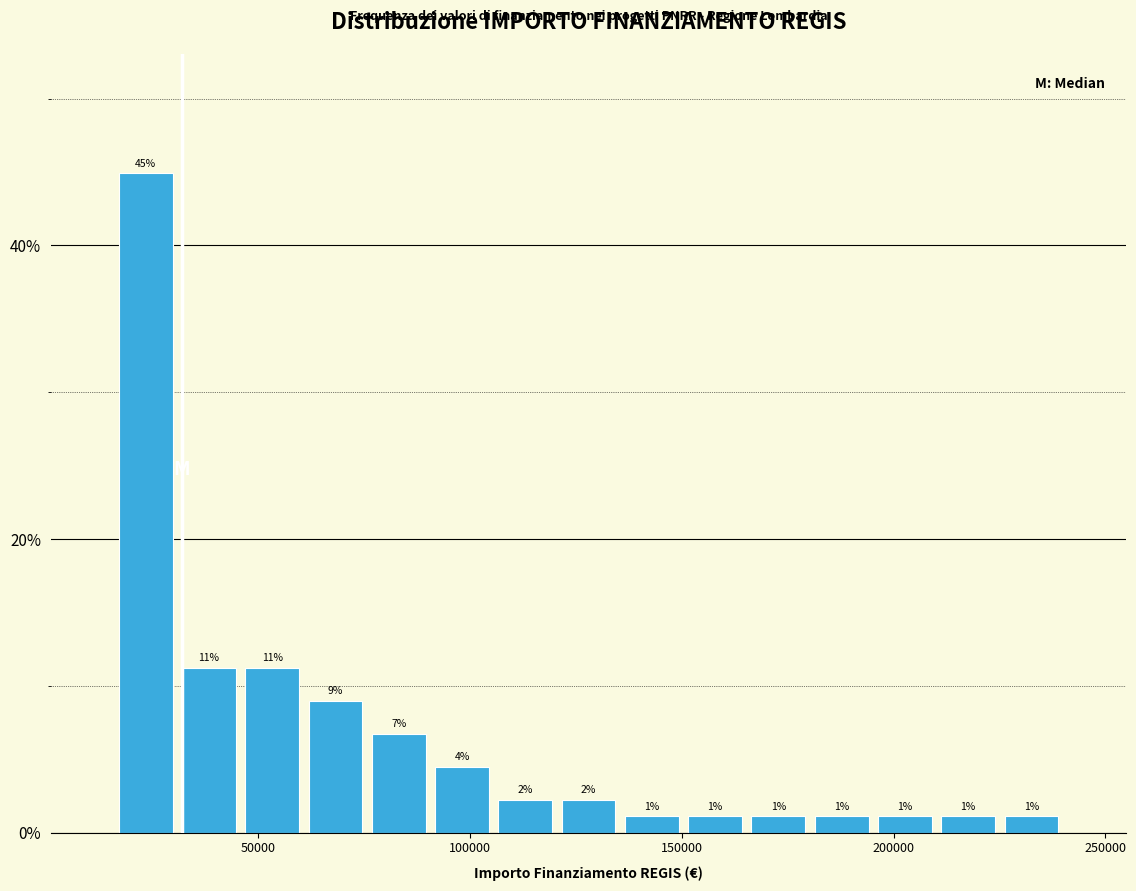

Around what value on the x-axis is the tallest bar? Give the approximate position of its centre, as read against the axis.

25000